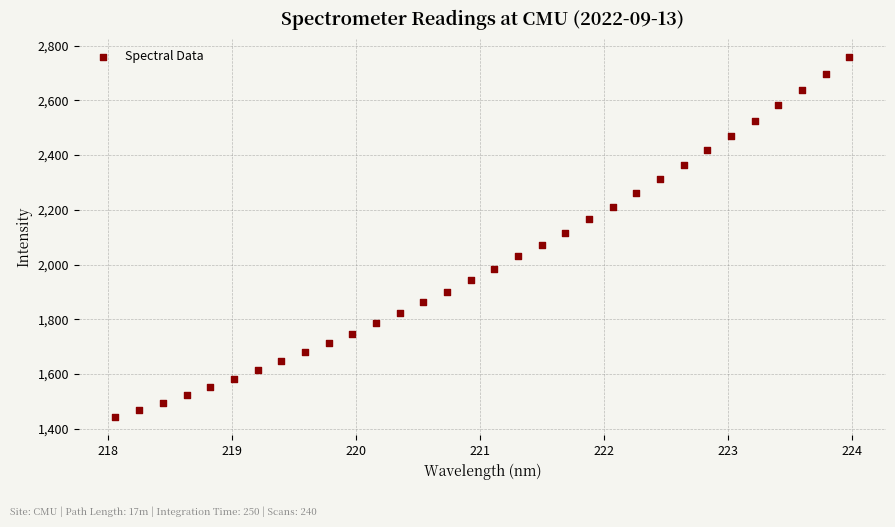

What is the range of Y values (max minus min)?

1316.9